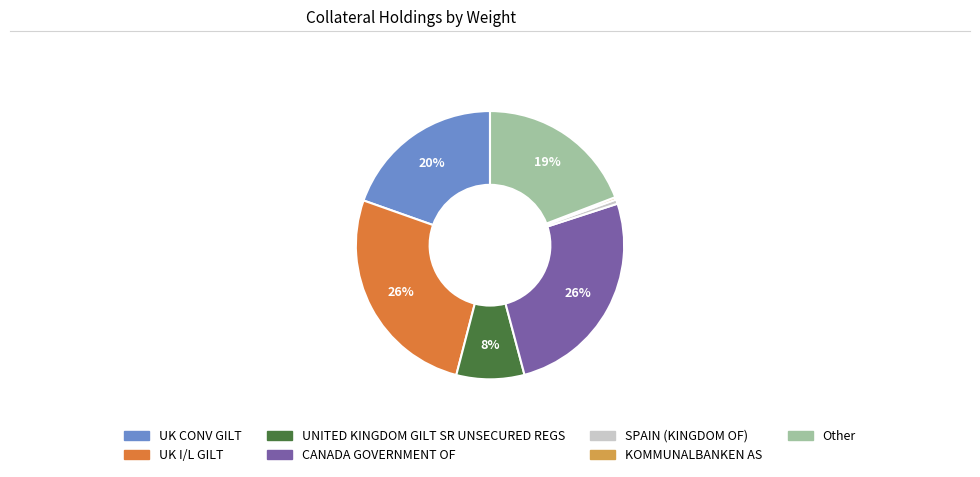

To the nearest percent, what percentage of the pie is CANADA GOVERNMENT OF?

26%